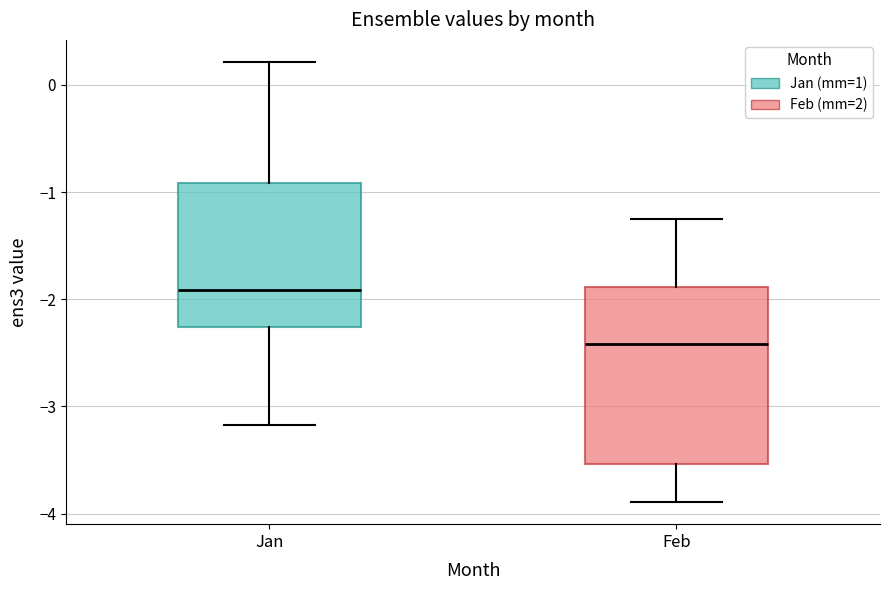

Where does the upper whisker of the box for Jan end on the y-axis? The values are not printed on the chart, so give them approximately, as read against the axis.

0.2